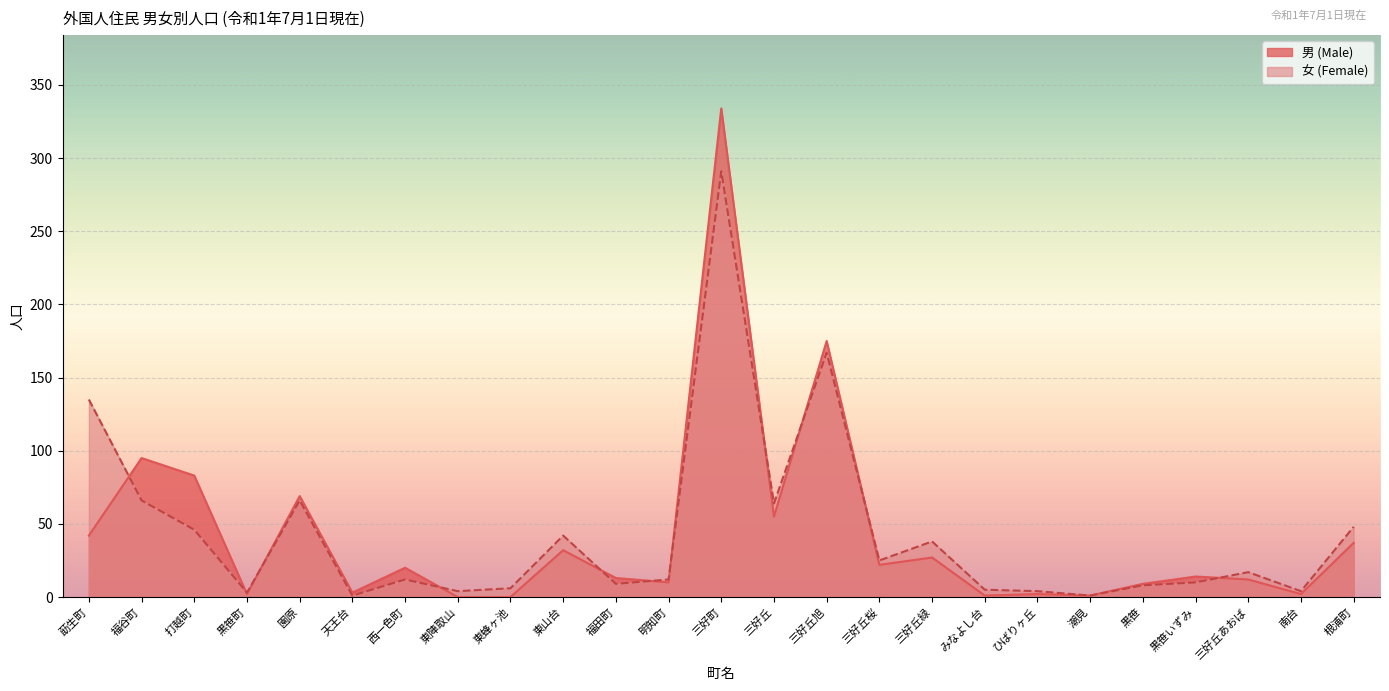

At which label does 女 (Female) reach its peak?

三好町